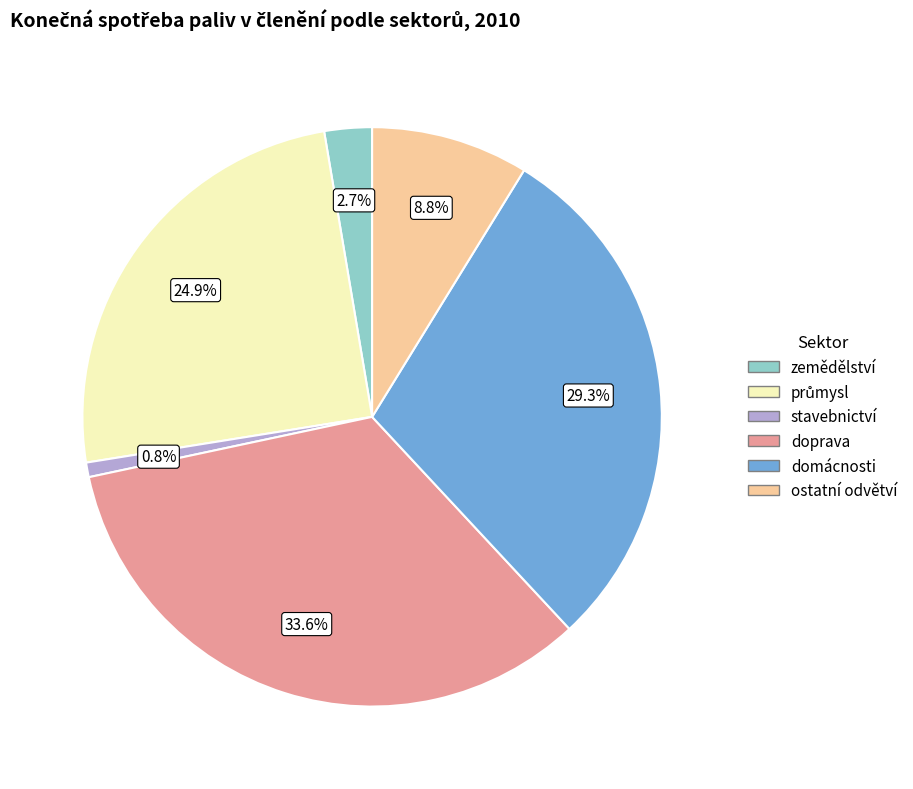

What is the smallest slice in the pie chart?

stavebnictví